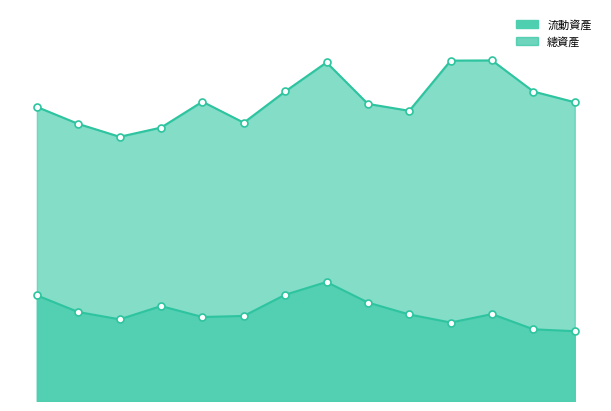

Which category has the highest value in the 流動資產 series?

2011